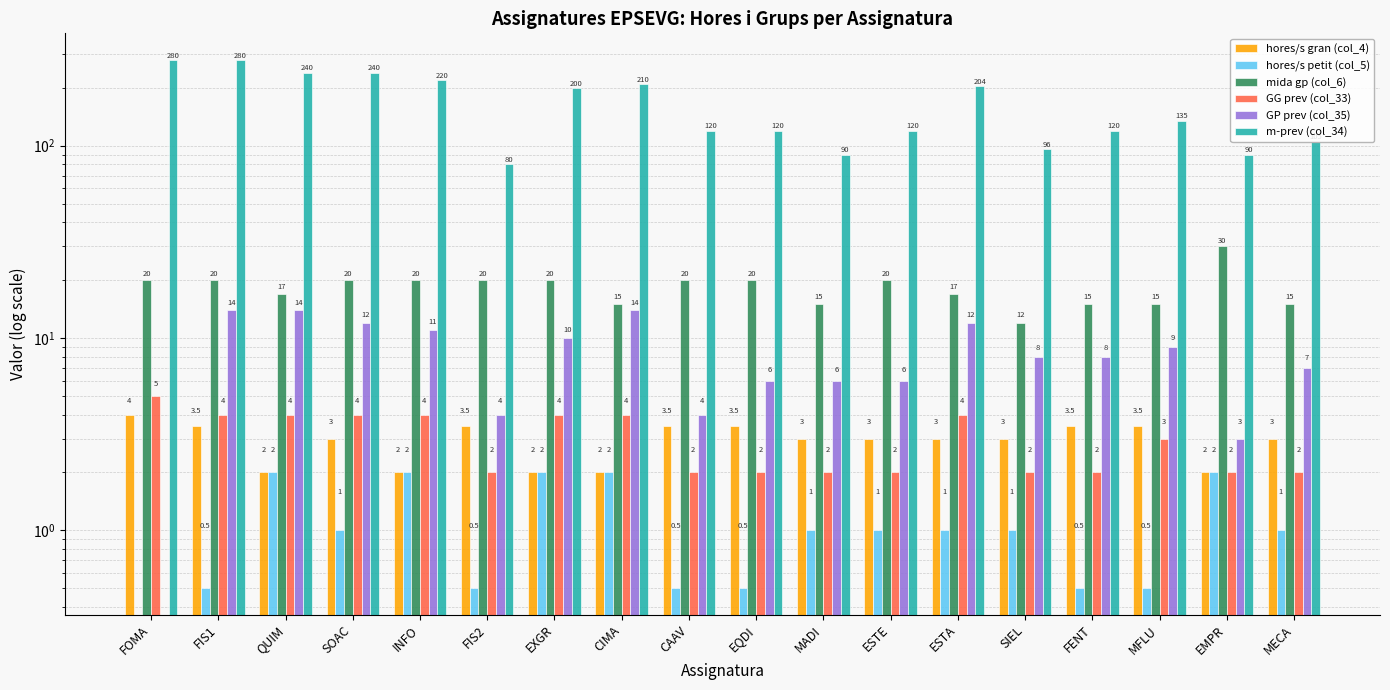

How many values in GP prev (col_35) are above zero?

17